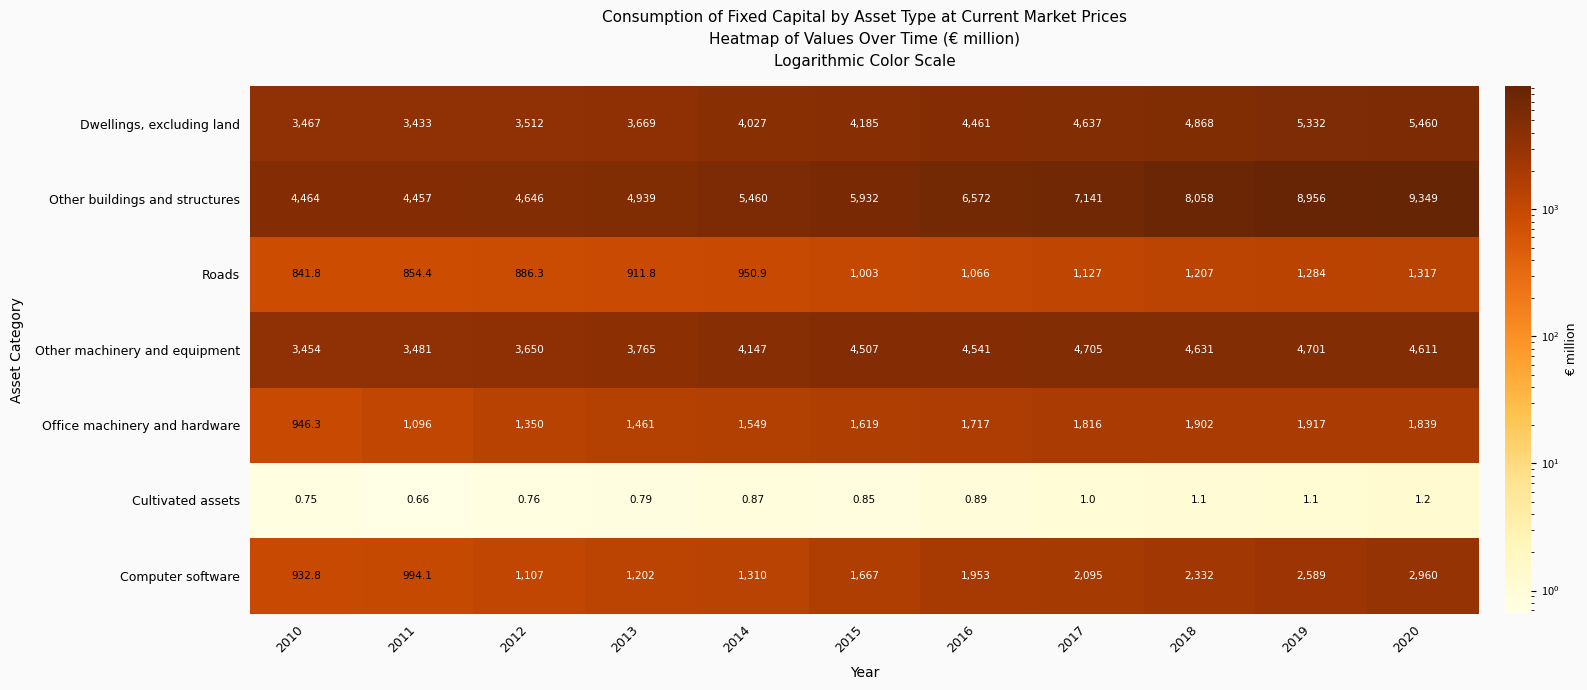

Is the value of Dwellings, excluding land at 2014 greater than the value of Other machinery and equipment at 2018?

No